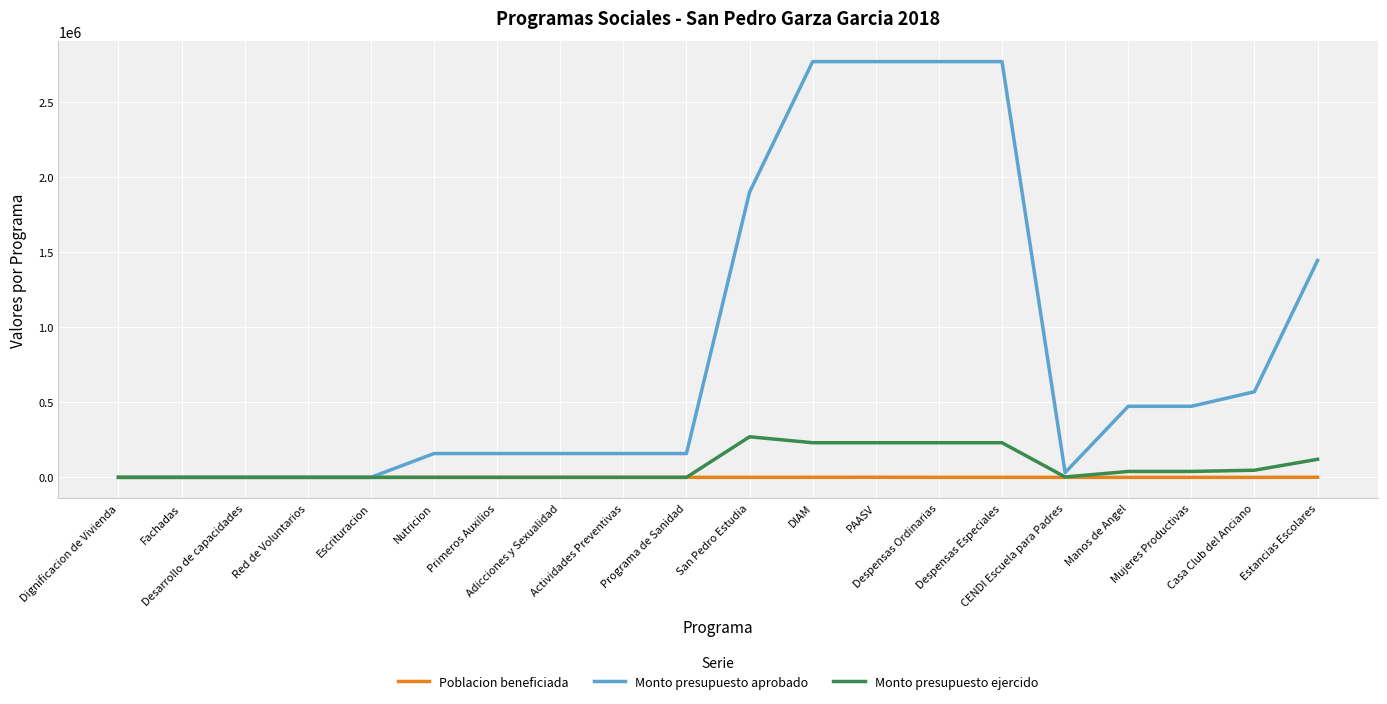

How many lines are shown in the chart?

3